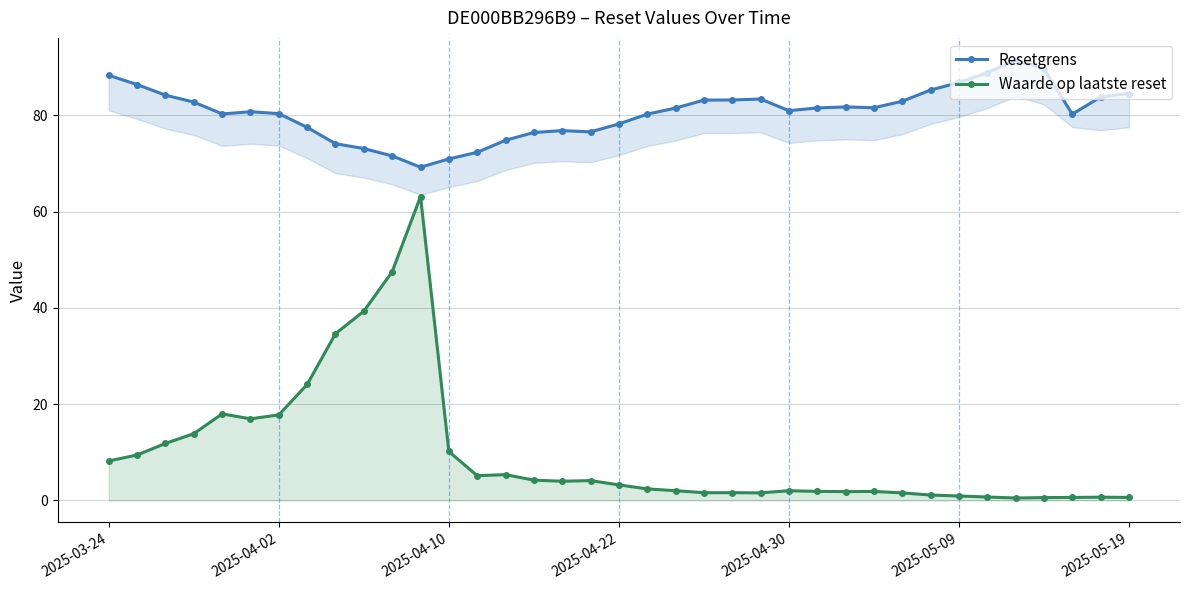

True or false: Waarde op laatste reset and Resetgrens intersect in this chart.

False